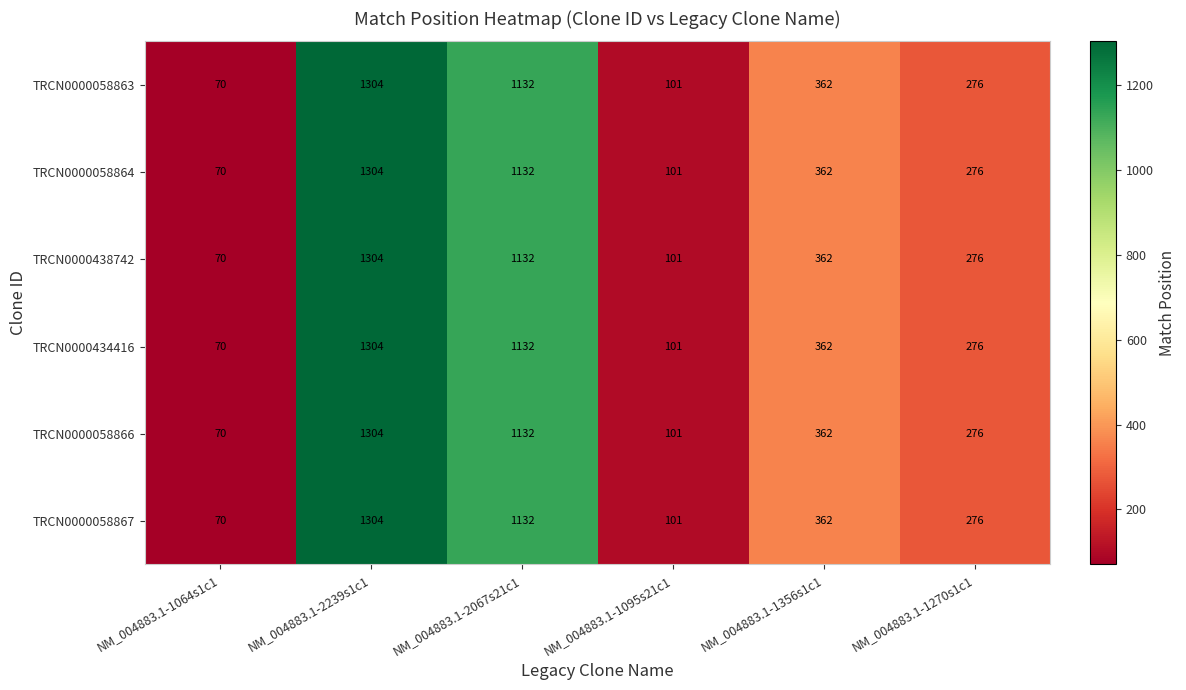

Count the number of categories in the chart.

6